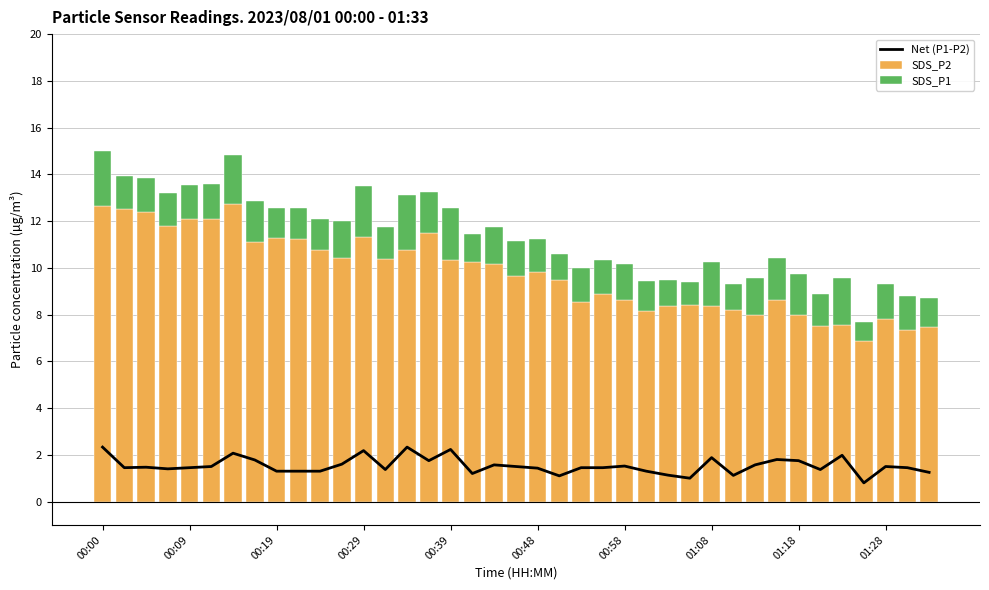

What is the sum of all SDS_P2 values?

381.4